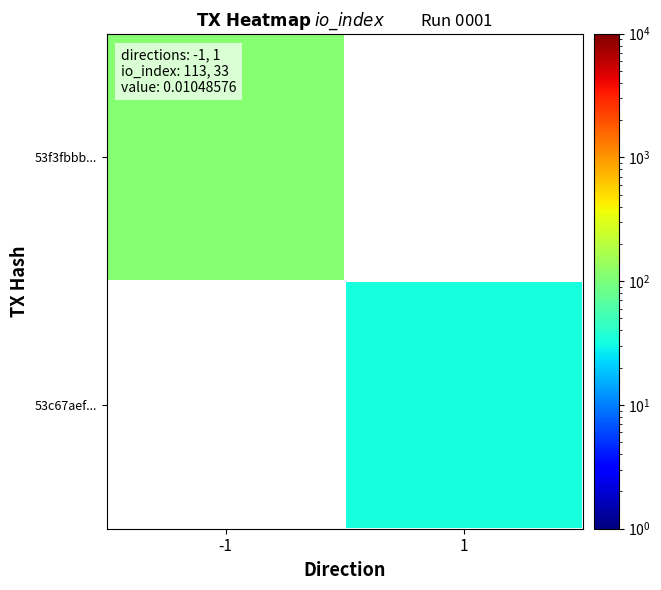

What value does the 53f3fbbb... series have at -1?

113.0